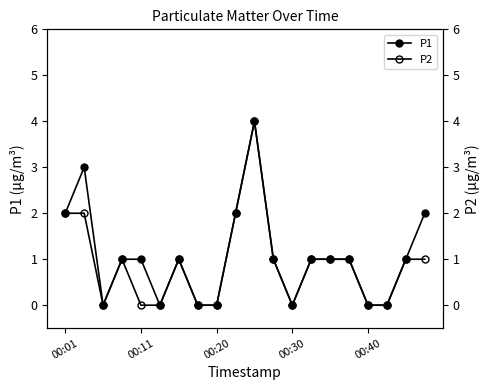

What are all the series names shown in the legend?

P1, P2